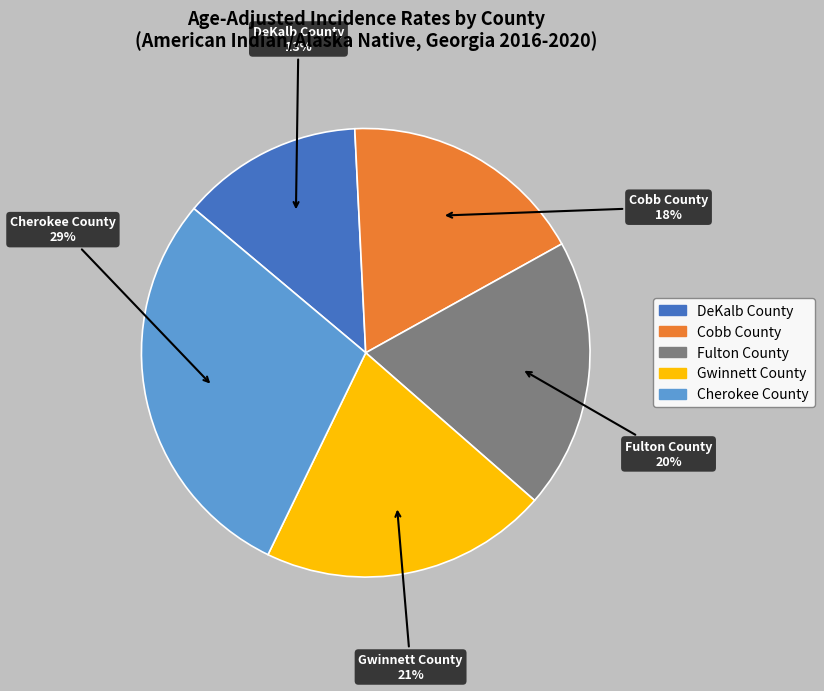

To the nearest percent, what is the difference between the largest and smallest slice percentages?

16%